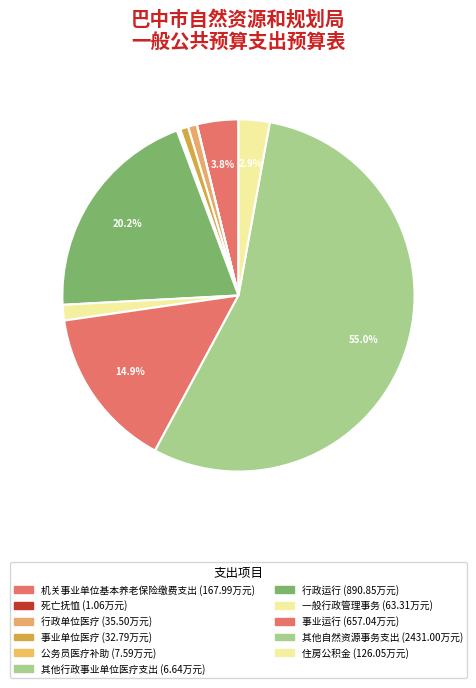

True or false: 机关事业单位基本养老保险缴费支出 accounts for 4% of the total.

True